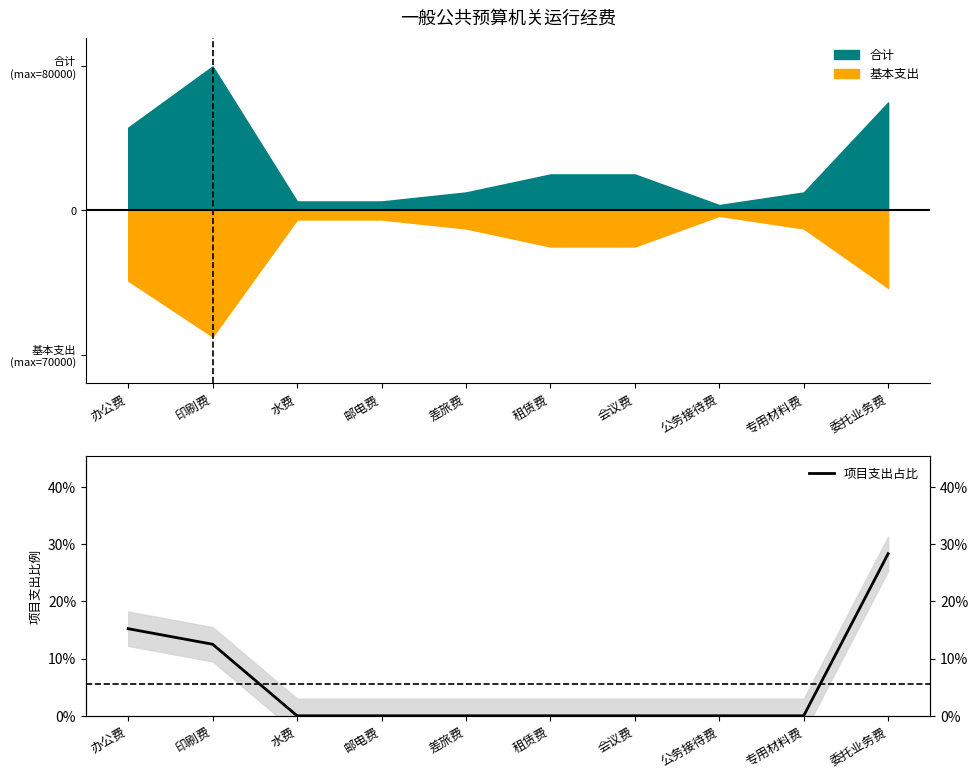

Reading left to right, list all the values displayed in this chart.

办公费=0.2	印刷费=0.1	水费=0.0	邮电费=0.0	差旅费=0.0	租赁费=0.0	会议费=0.0	公务接待费=0.0	专用材料费=0.0	委托业务费=0.3